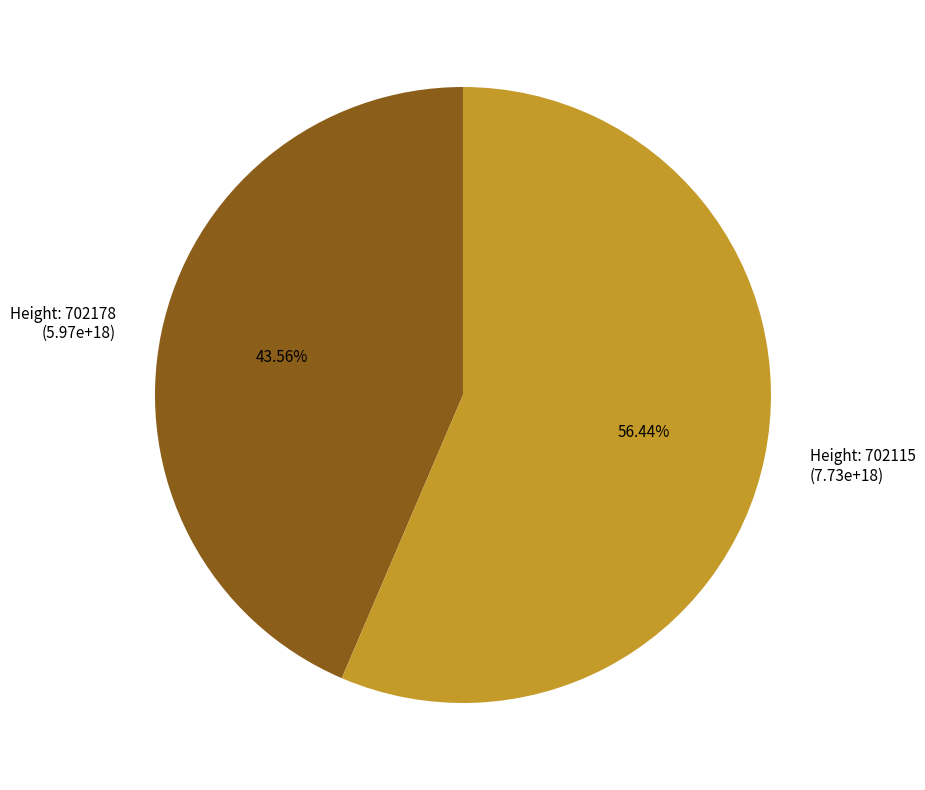

Count the number of slices in the pie.

2